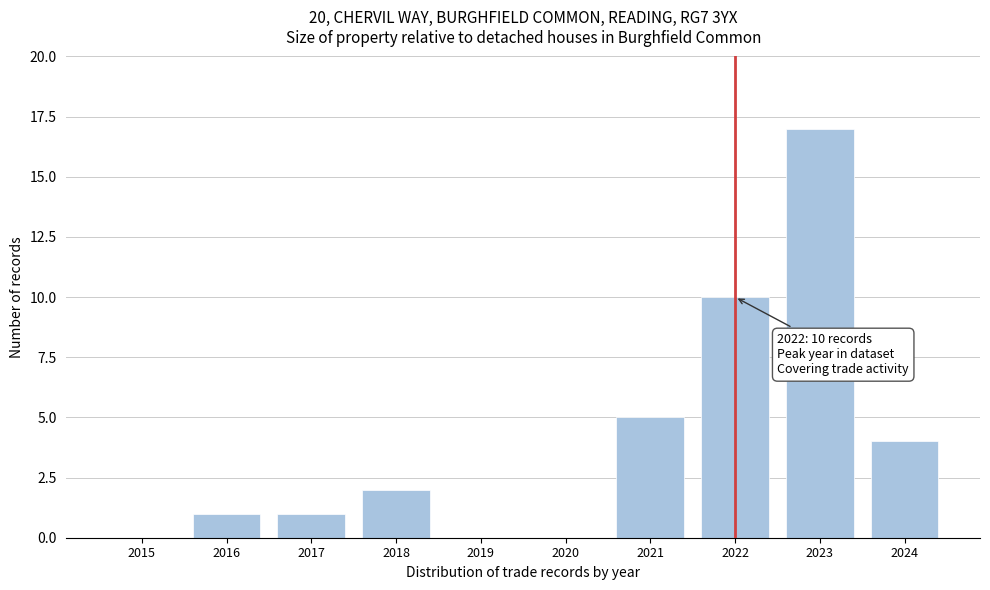

Reading right to left, list all the values displayed in this chart.

2024=4	2023=17	2022=10	2021=5	2020=0	2019=0	2018=2	2017=1	2016=1	2015=0